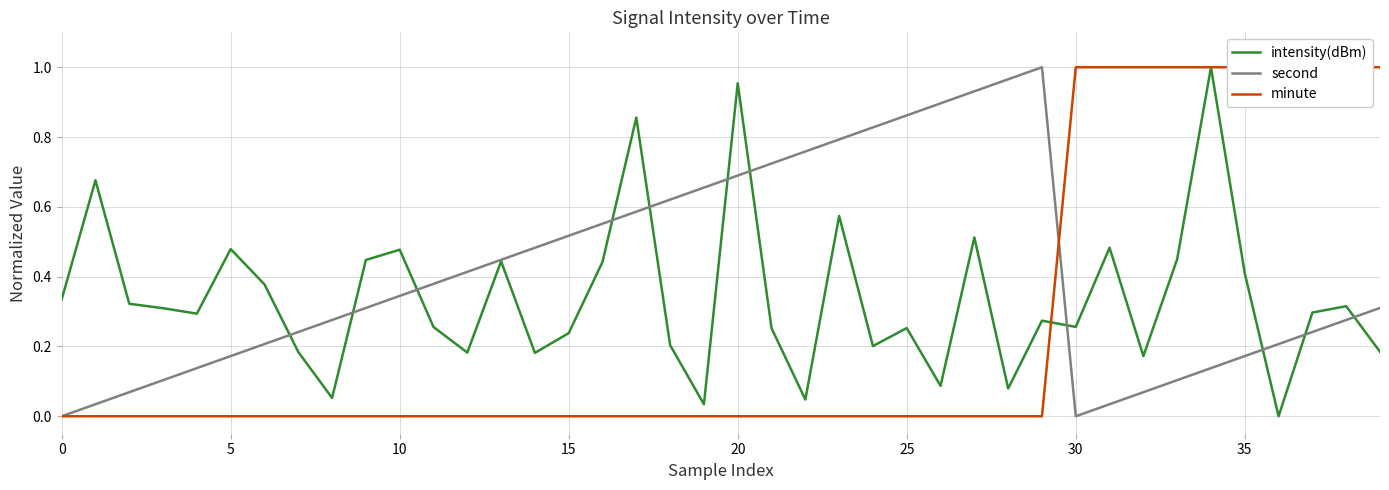

The value of second at 10 is 0.1. True or false?

False